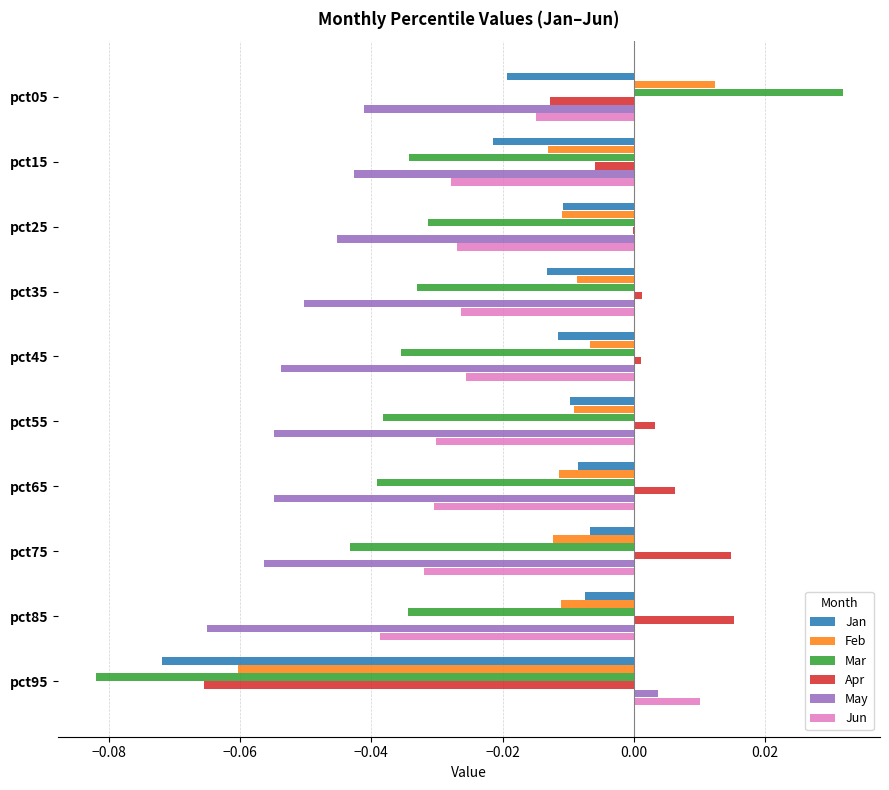

What is the total value across all series at pct95?

-0.3